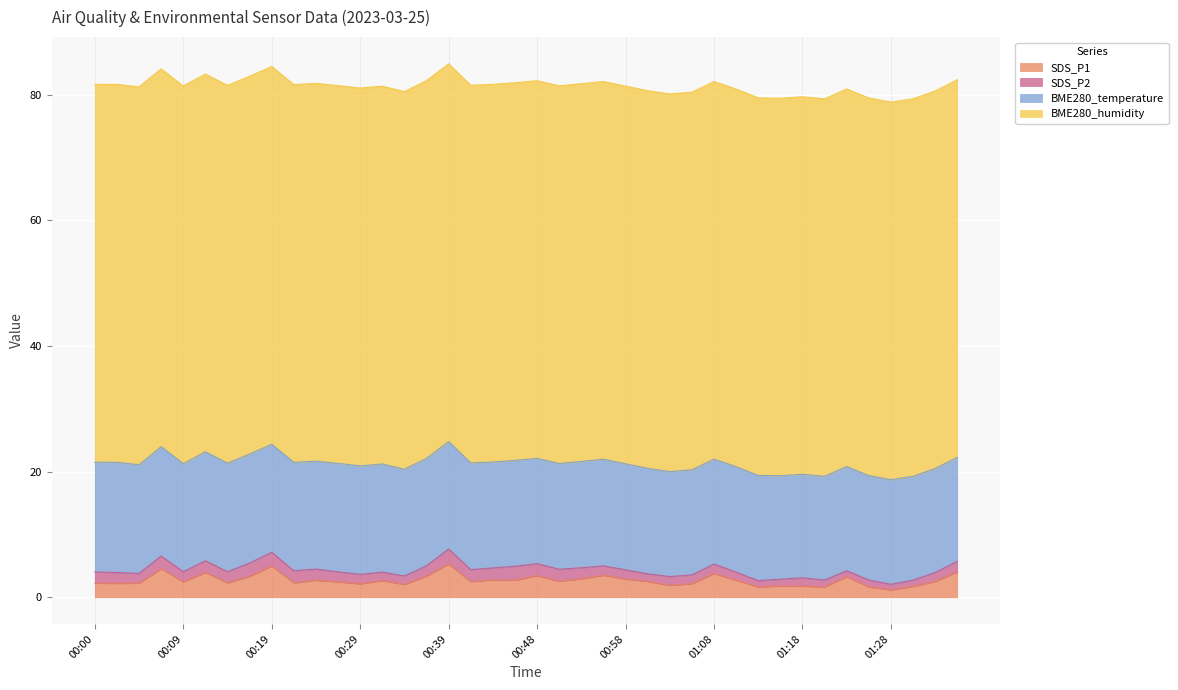

True or false: BME280_temperature and SDS_P2 cross at least once.

False